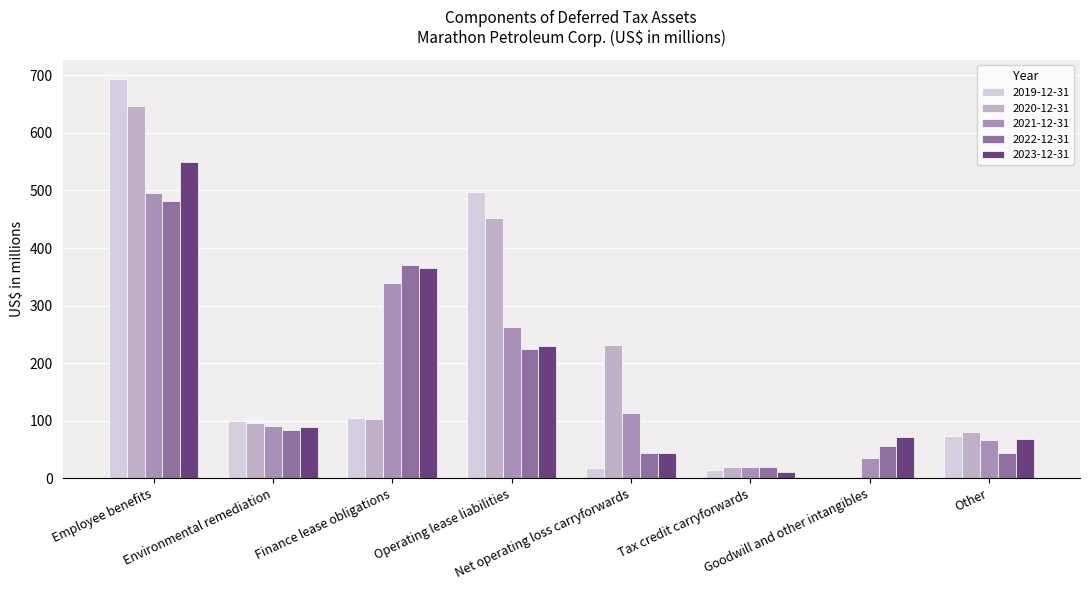

Reading right to left, what are all the values shown in this chart?

2019-12-31: Other=74	Goodwill and other intangibles=0	Tax credit carryforwards=14	Net operating loss carryforwards=18	Operating lease liabilities=498	Finance lease obligations=105	Environmental remediation=99	Employee benefits=693
2020-12-31: Other=80	Goodwill and other intangibles=0	Tax credit carryforwards=19	Net operating loss carryforwards=232	Operating lease liabilities=453	Finance lease obligations=103	Environmental remediation=95	Employee benefits=647
2021-12-31: Other=67	Goodwill and other intangibles=35	Tax credit carryforwards=19	Net operating loss carryforwards=113	Operating lease liabilities=263	Finance lease obligations=339	Environmental remediation=91	Employee benefits=495
2022-12-31: Other=44	Goodwill and other intangibles=56	Tax credit carryforwards=20	Net operating loss carryforwards=44	Operating lease liabilities=224	Finance lease obligations=371	Environmental remediation=84	Employee benefits=481
2023-12-31: Other=68	Goodwill and other intangibles=71	Tax credit carryforwards=10	Net operating loss carryforwards=44	Operating lease liabilities=229	Finance lease obligations=365	Environmental remediation=89	Employee benefits=549